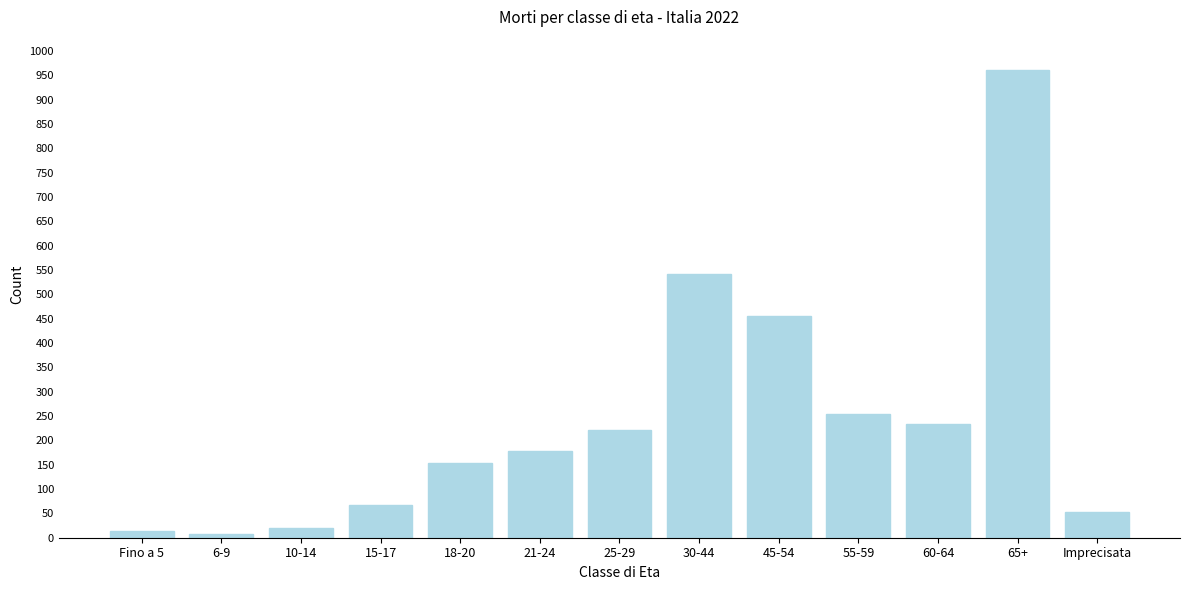

Reading left to right, list all the values displayed in this chart.

Fino a 5=13	6-9=7	10-14=19	15-17=68	18-20=153	21-24=179	25-29=222	30-44=542	45-54=455	55-59=255	60-64=234	65+=960	Imprecisata=52